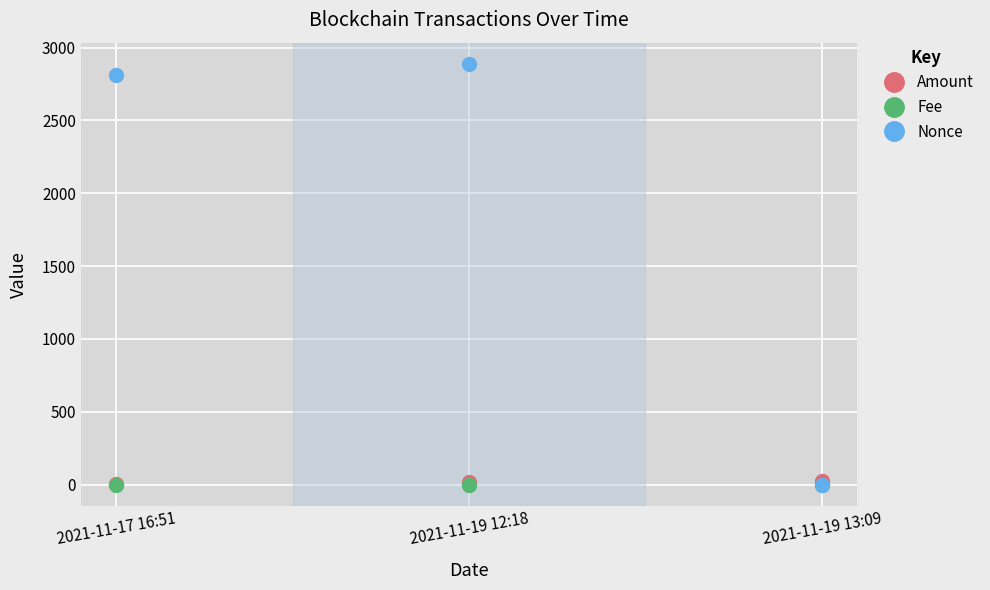

Which series has the widest spread of values?

Nonce